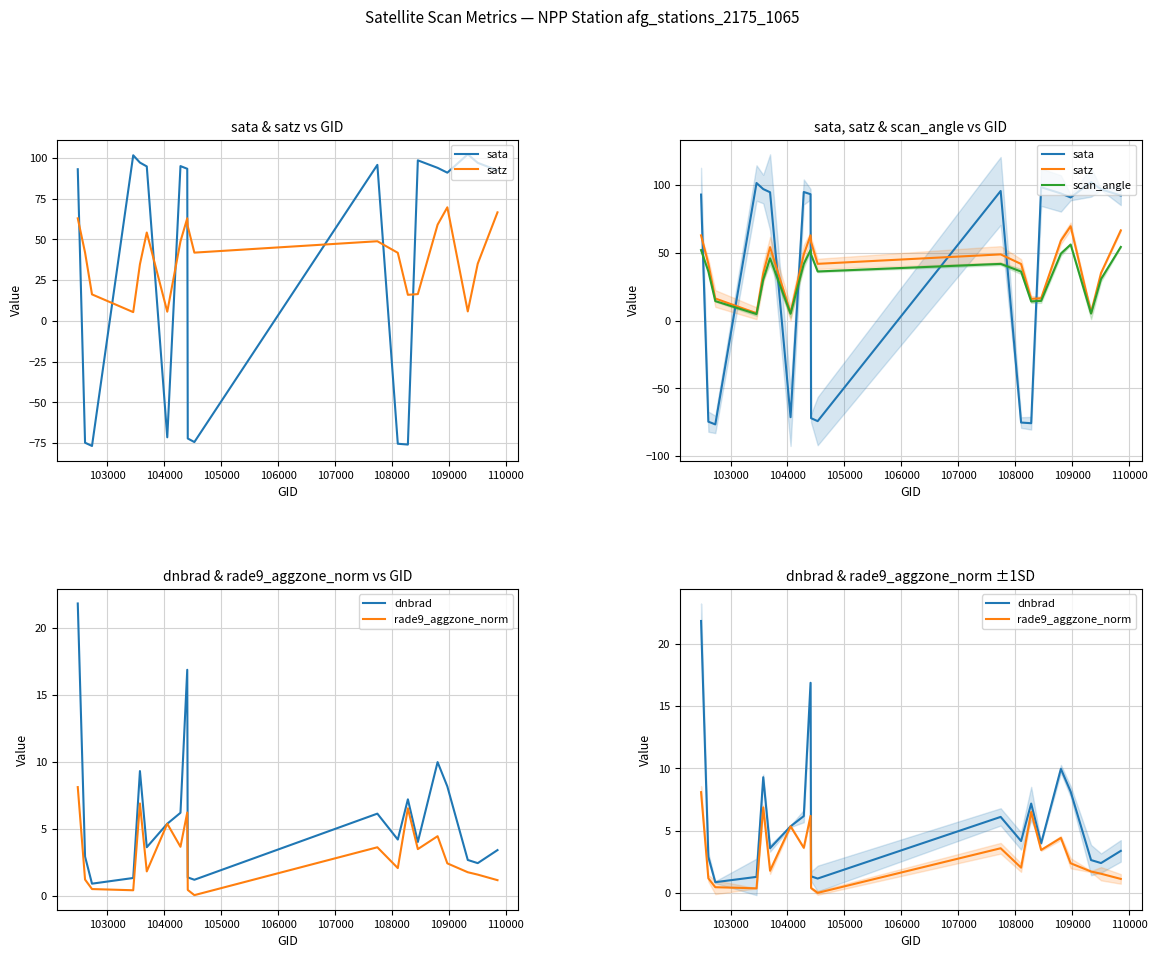

What is the highest value of the sata series?

102.2